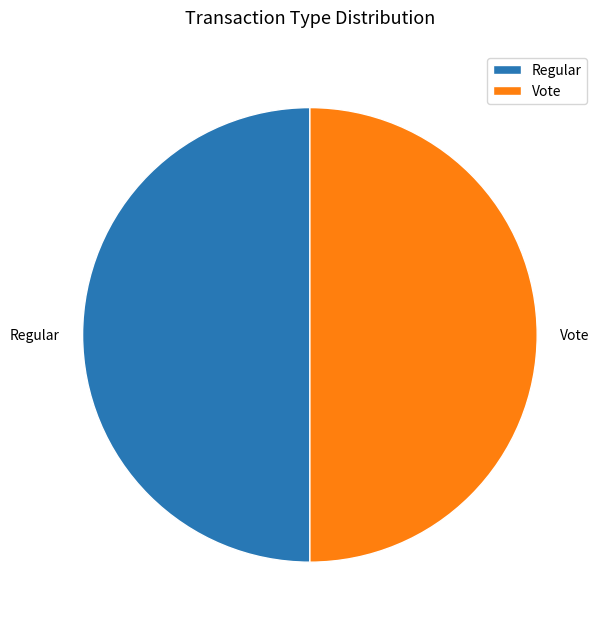

Is the sum of Regular and Vote greater than half?

Yes